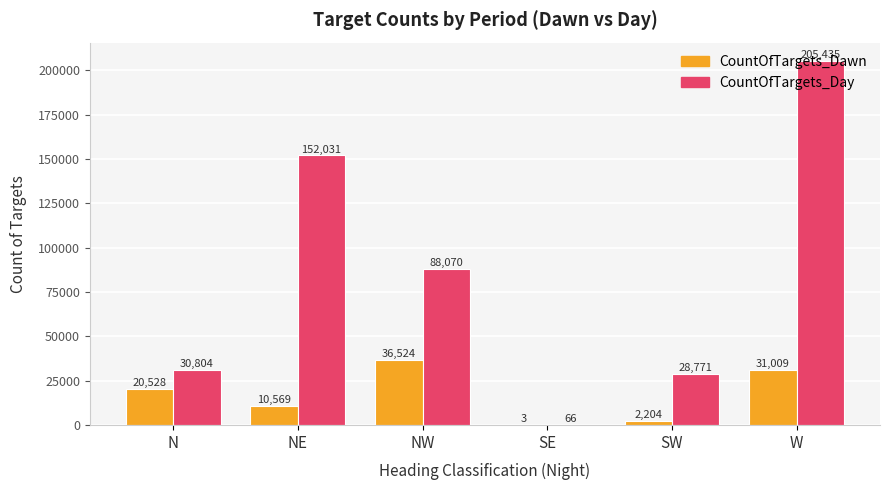

The value of CountOfTargets_Day at W is 205435. True or false?

True